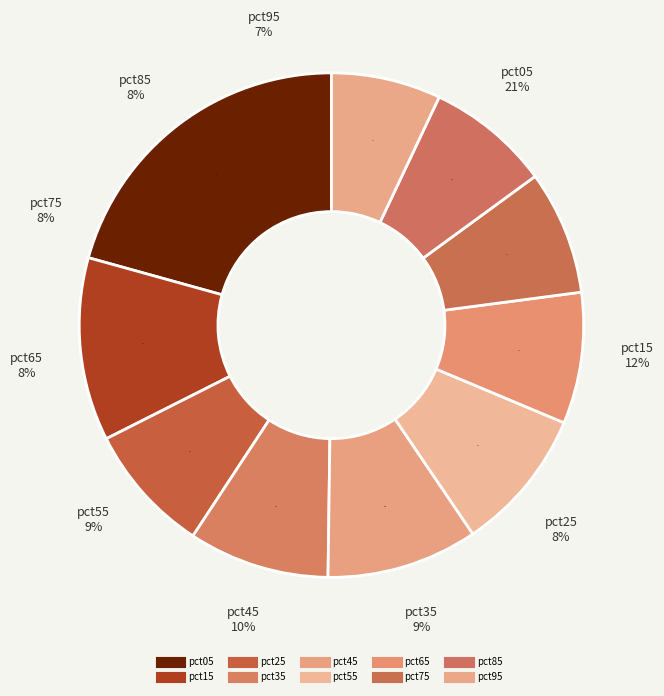

True or false: pct35 accounts for 19% of the total.

False